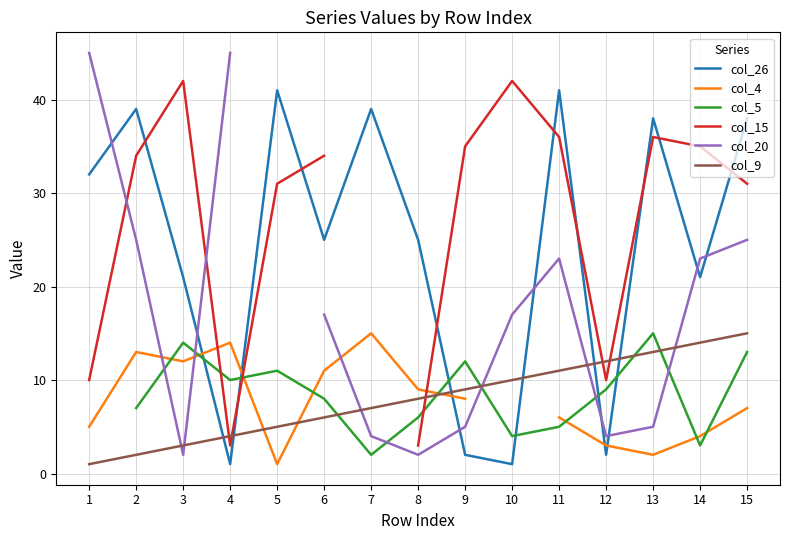

At which label does col_4 reach its minimum?

5